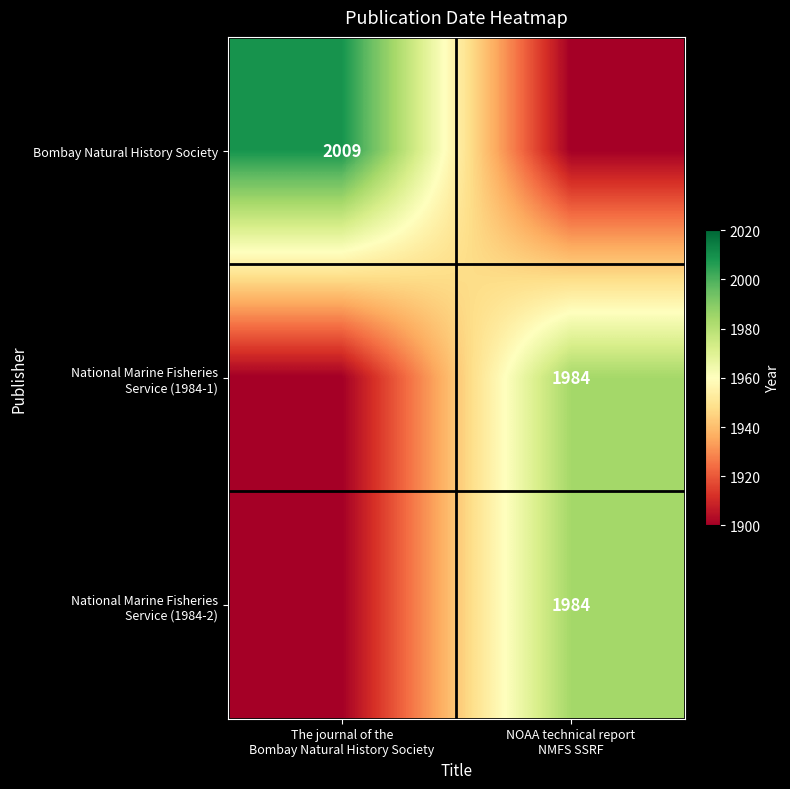

Rank the series by their maximum value, from lowest to highest.

National Marine Fisheries Service (1984-1), National Marine Fisheries Service (1984-2), Bombay Natural History Society